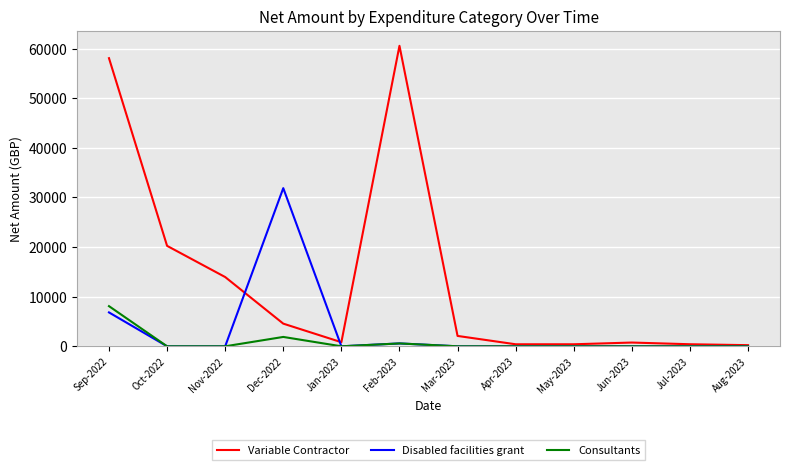

Rank the series by their maximum value, from highest to lowest.

Variable Contractor, Disabled facilities grant, Consultants